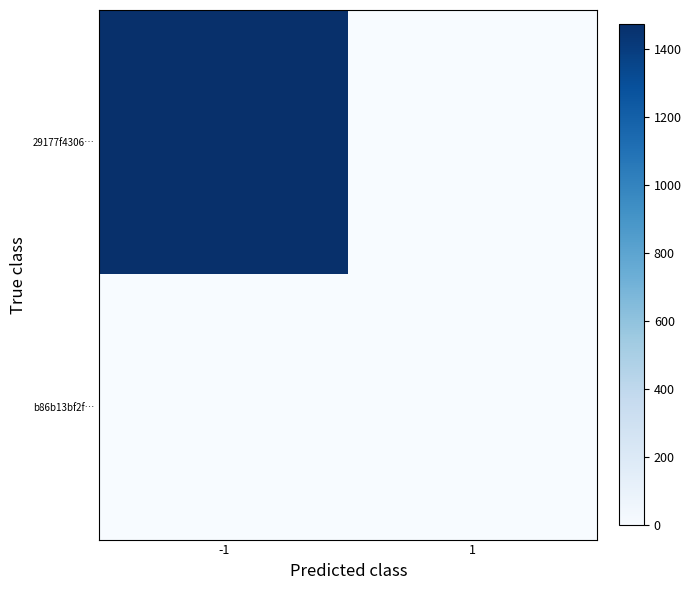

Which series has the widest spread of values?

29177f4306…